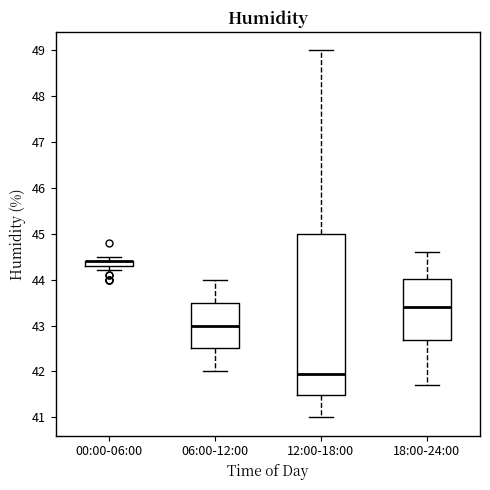

Which box is the tallest, from its lower edge to its upper edge?

12:00-18:00